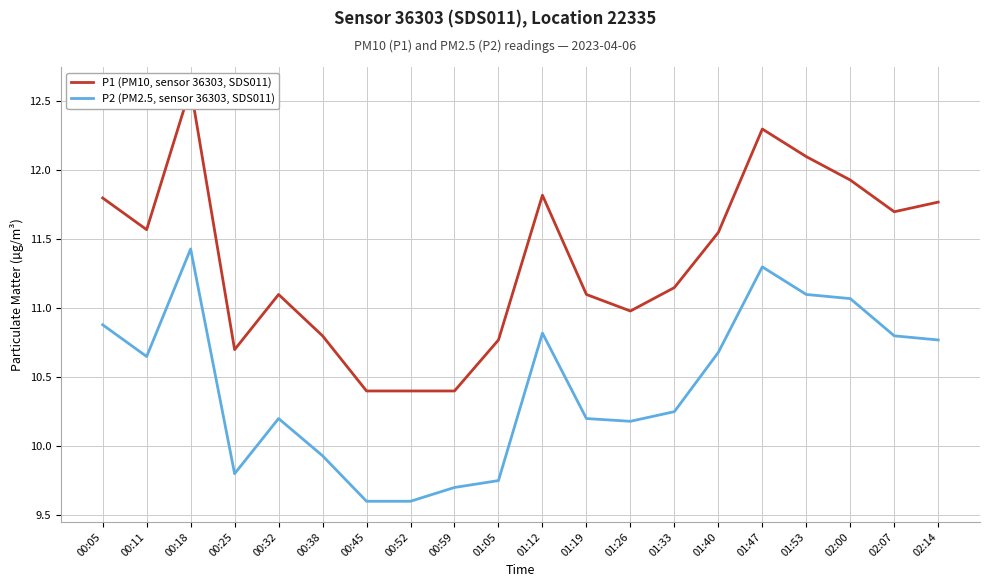

Is this an area chart (filled region under the line)?

No